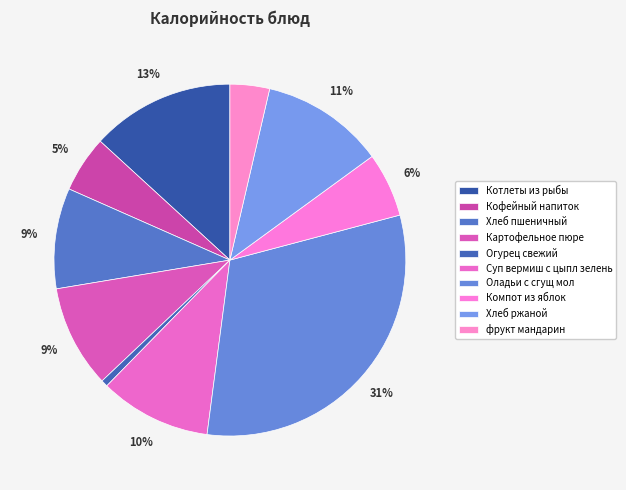

Count the number of slices in the pie.

10